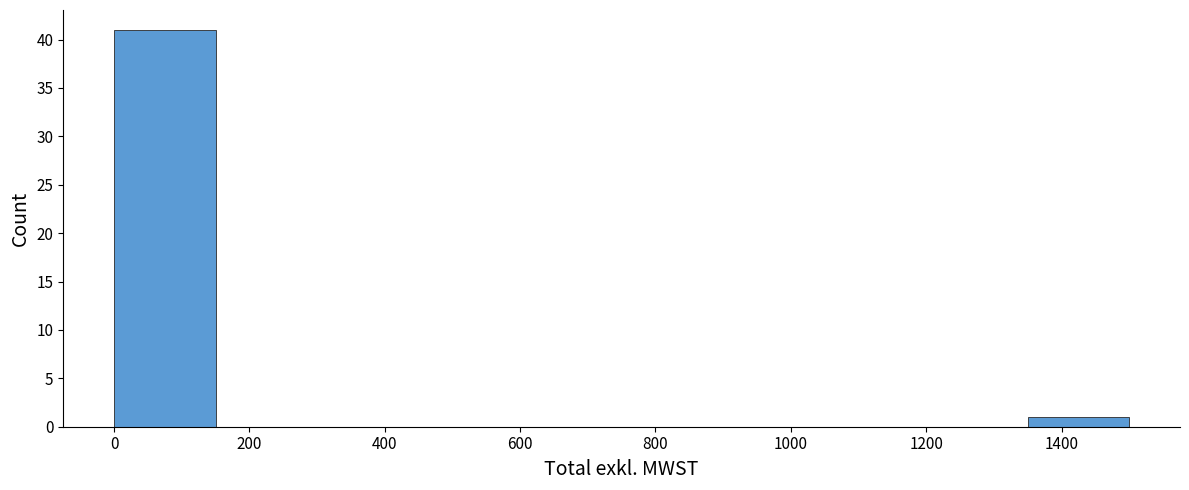

What is the height of the bar covering 1350 to 1500 on the x-axis? Neither the bar edges nor the heights are printed on the chart, so give them approximately, as read against the axes.

1